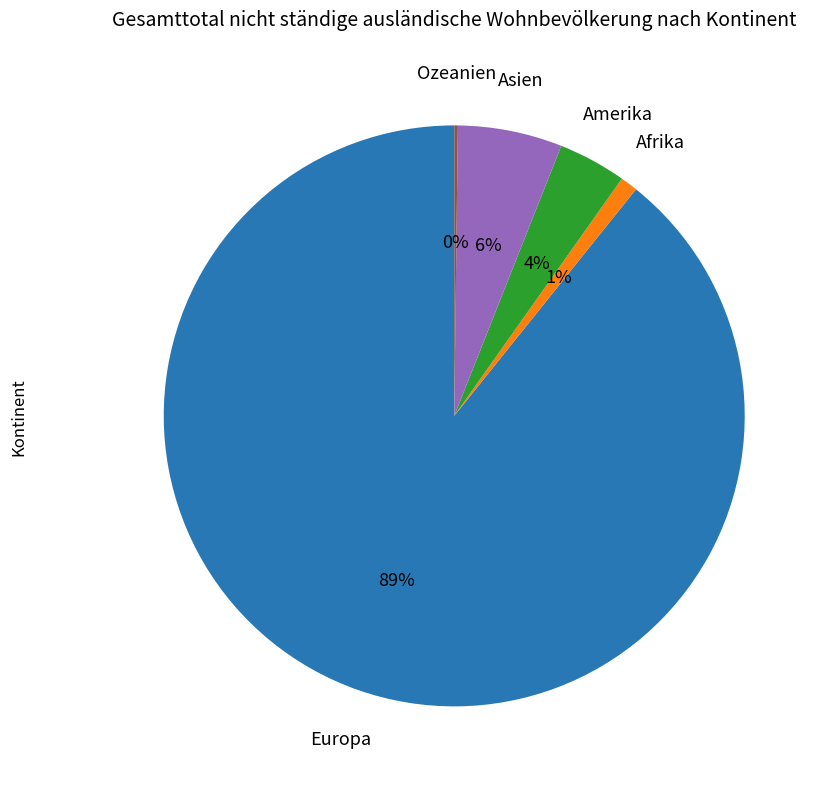

Combined, do Europa and Afrika account for over 50%?

Yes